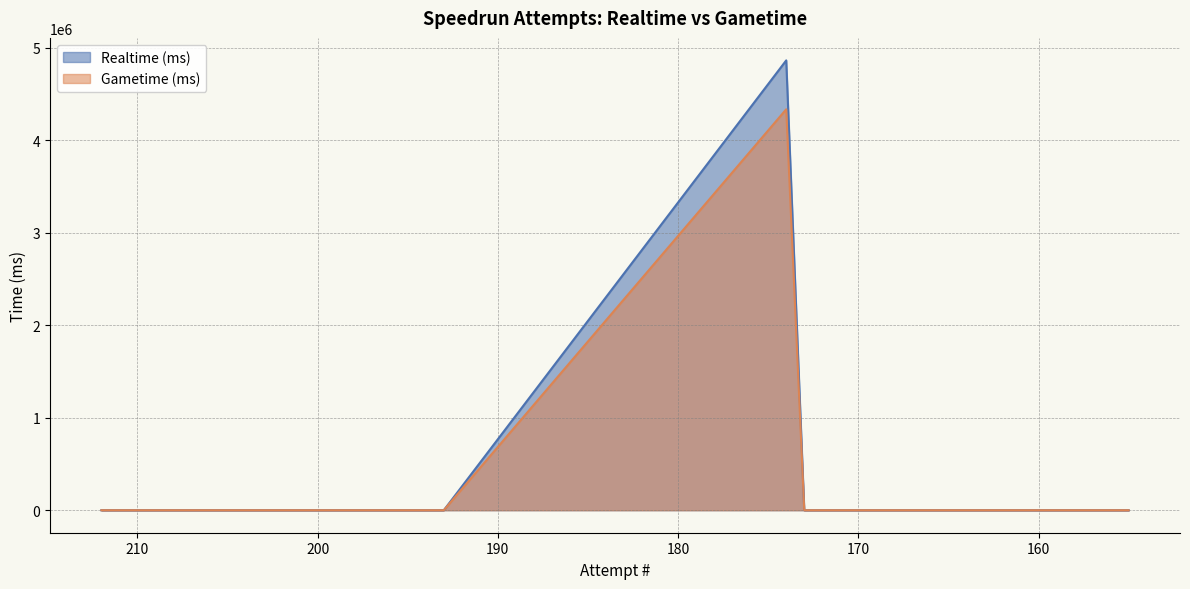

At how many categories does at least one series exceed 4193740?

1